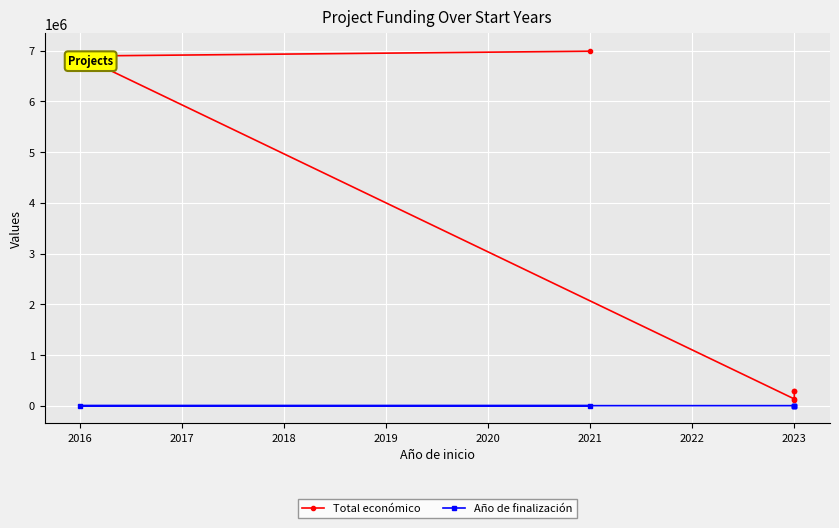

Is the value of Año de finalización at 2023 greater than the value of Total económico at 2023?

No